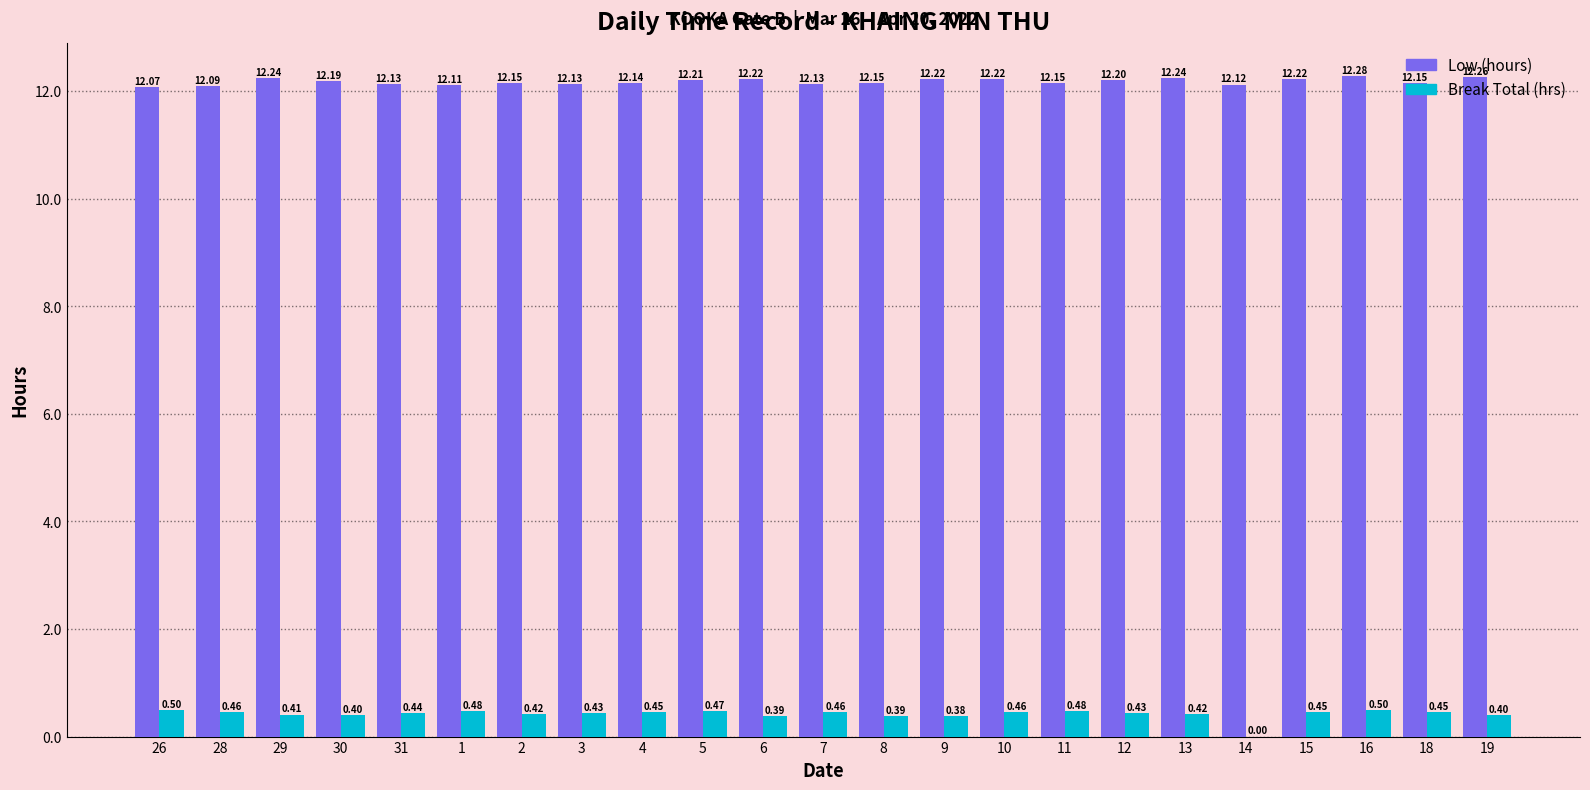

Which series changed the most between 7 and 13?

Low (hours)